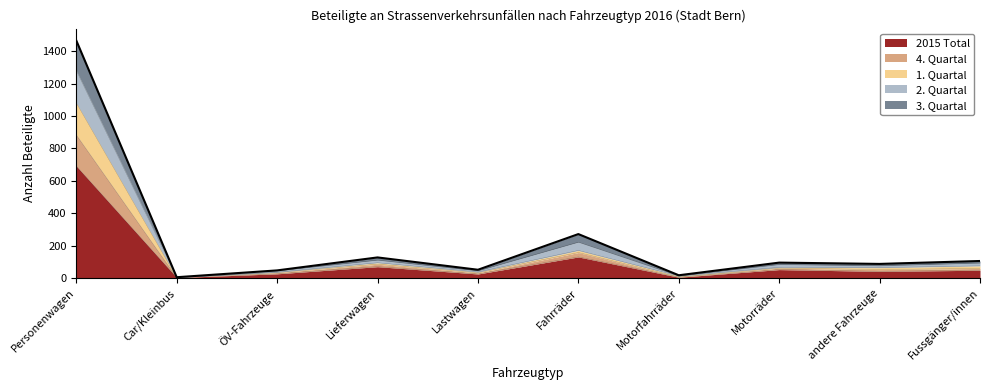

Is it true that 1. Quartal equals 163 at Fussgänger/innen?

False